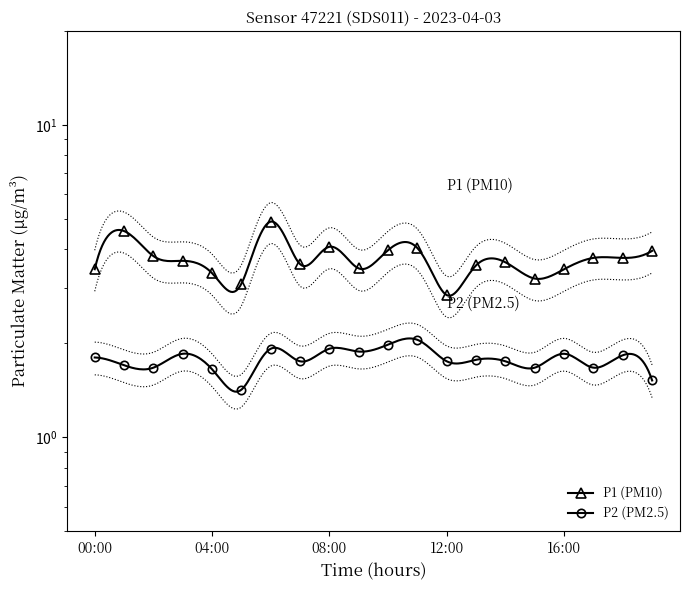

What is the difference between the highest and lowest values at 00:00?

1.7